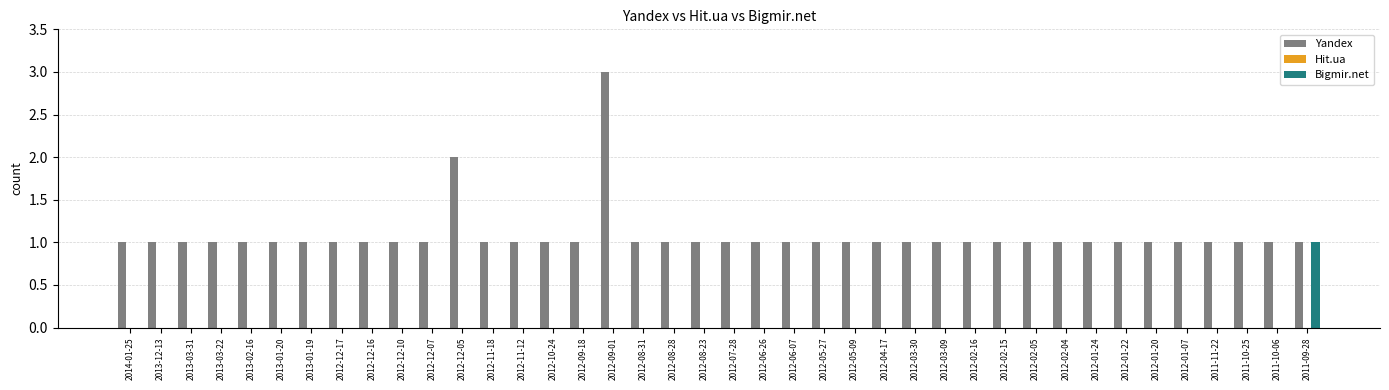

At which category does the chart reach its peak across all series?

2012-09-01